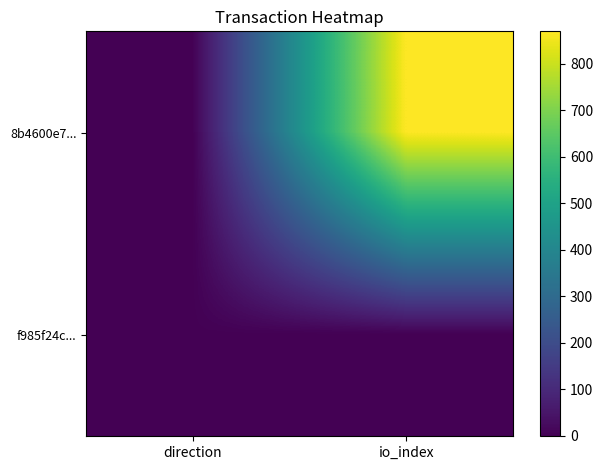

At which category is the sum across all series the highest?

io_index